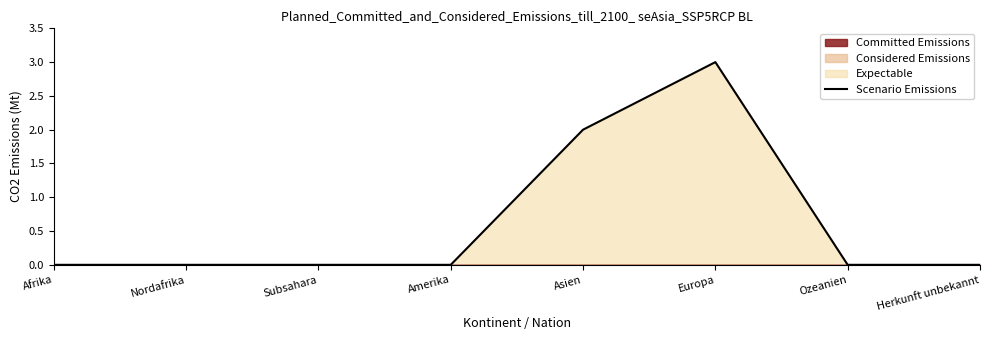

Rank the categories by value from highest to lowest.

Europa, Asien, Afrika, Nordafrika, Subsahara, Amerika, Ozeanien, Herkunft unbekannt